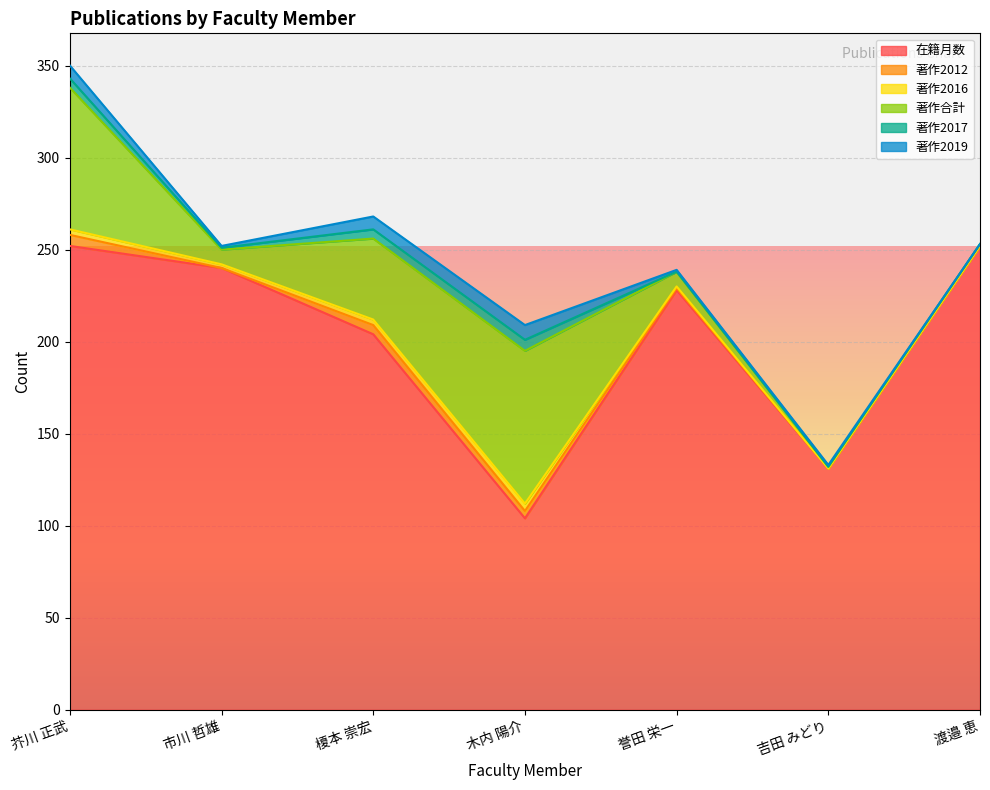

At which category is the sum across all series the highest?

芥川 正武